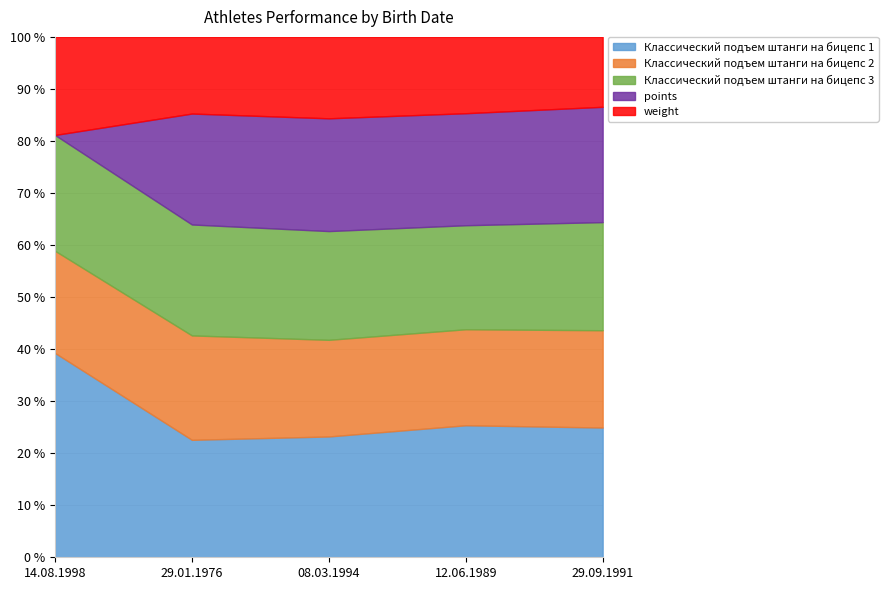

The value of weight at 29.09.1991 is 120.6. True or false?

False